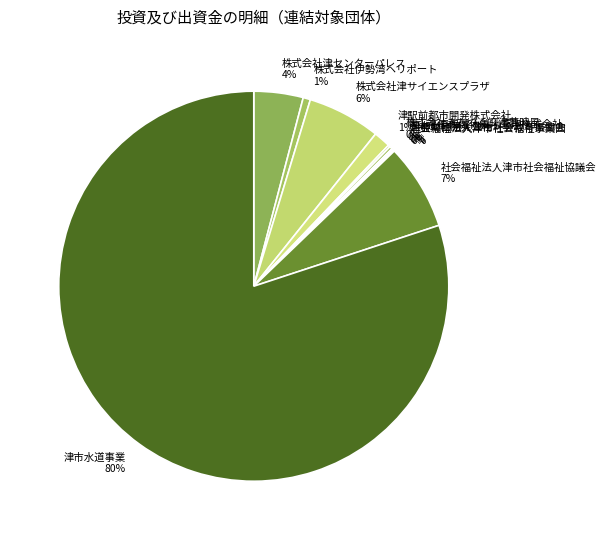

Is there any slice that represents more than half of the pie?

Yes